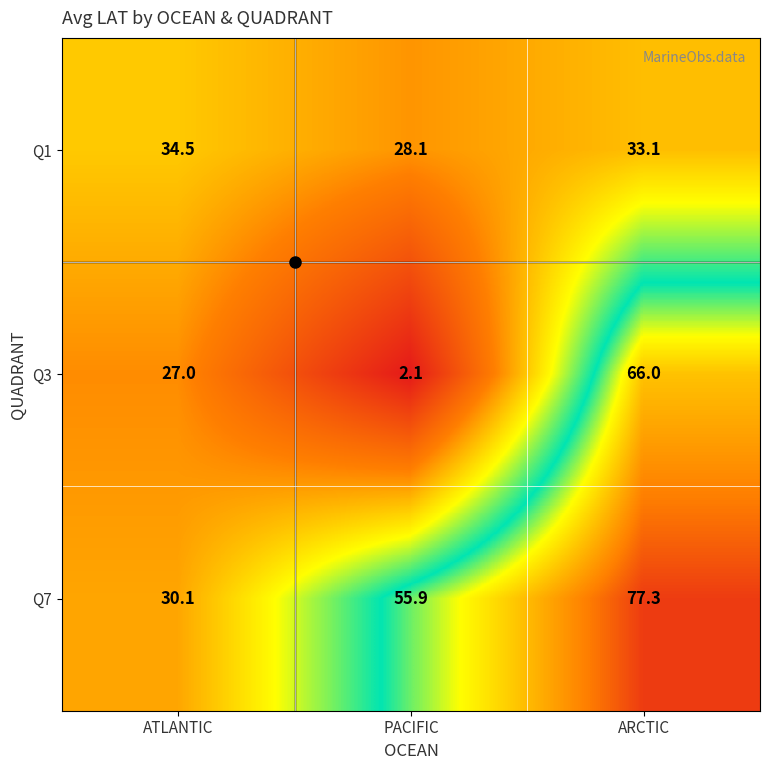

Between PACIFIC and ARCTIC, which series saw the biggest shift?

Q3